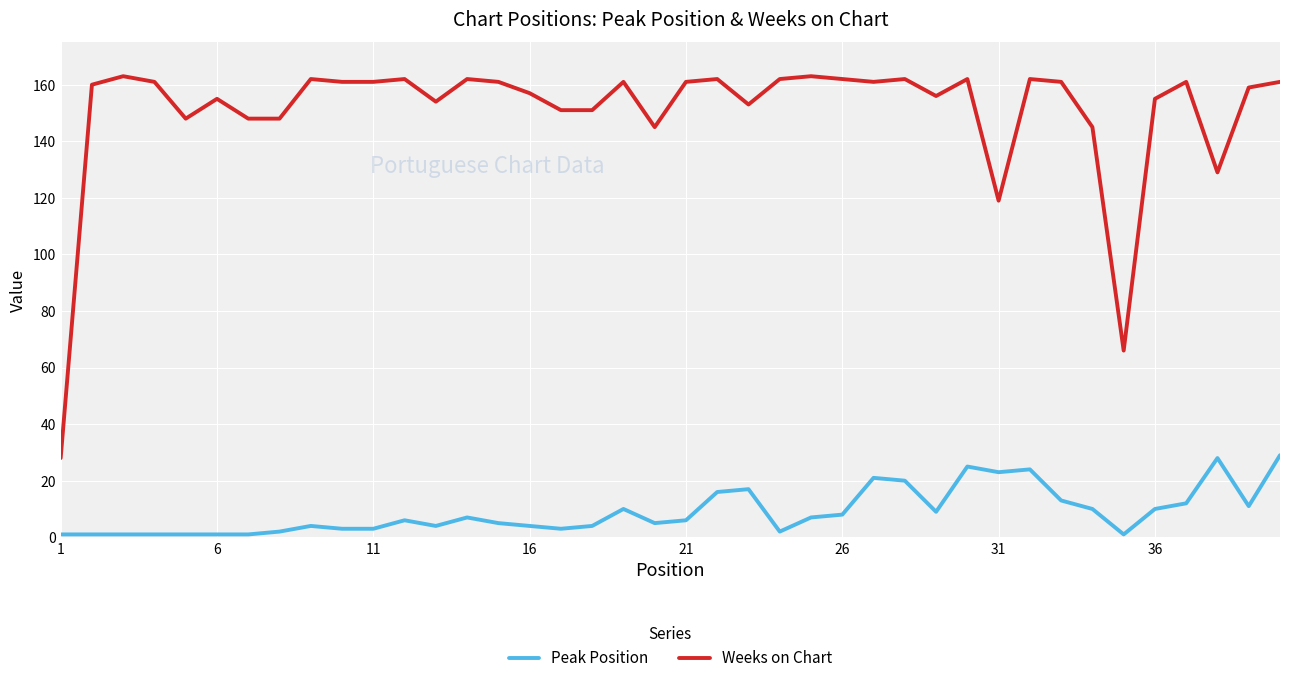

Which series has the largest range (max minus min)?

Weeks on Chart